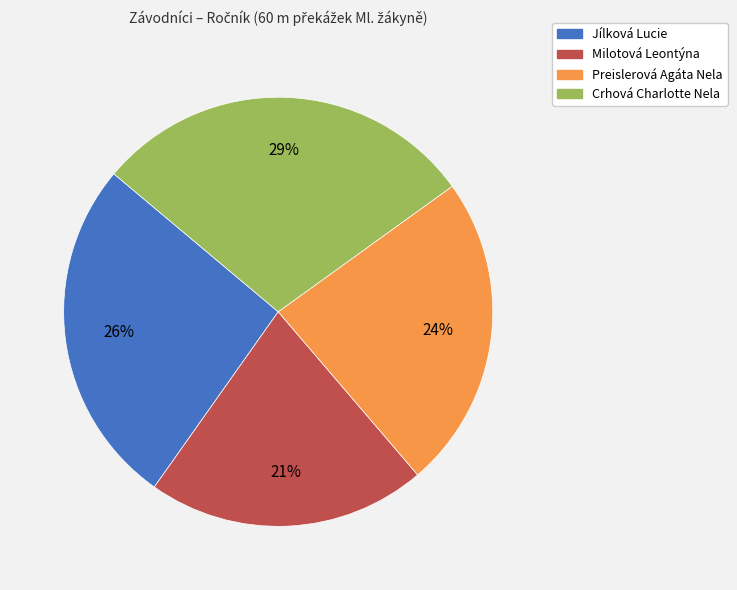

Approximately how many times larger is the value at Milotová Leontýna compared to Jílková Lucie?

0.8